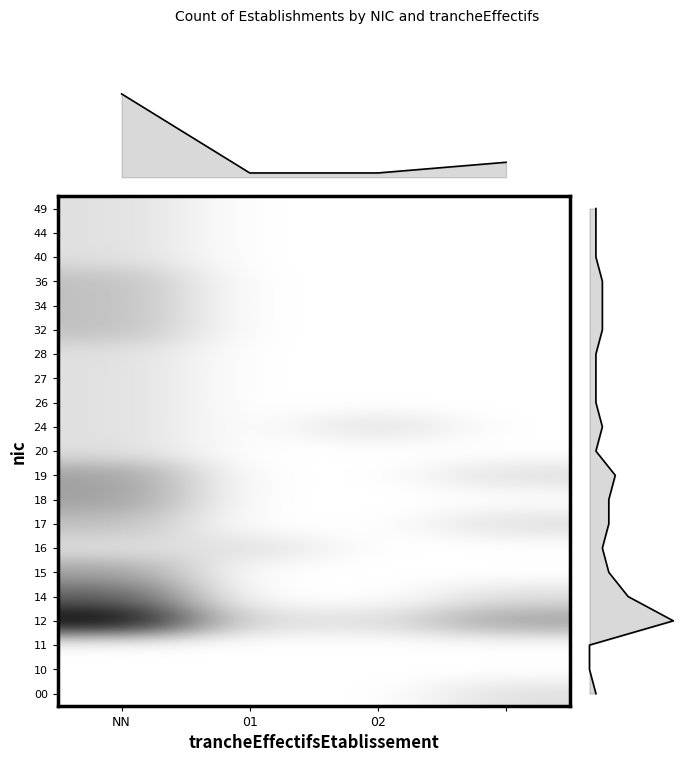

How many 17 values are between 0 and 2?

4